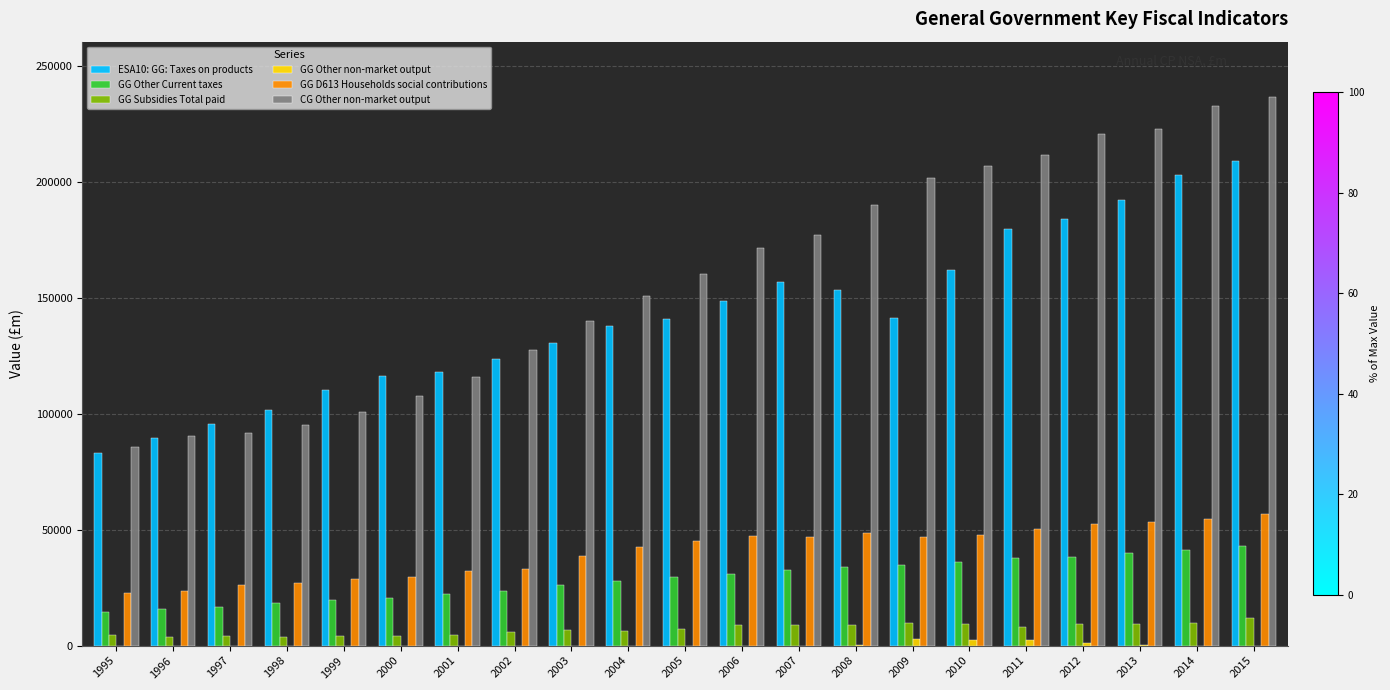

What is the maximum value for CG Other non-market output?

236634